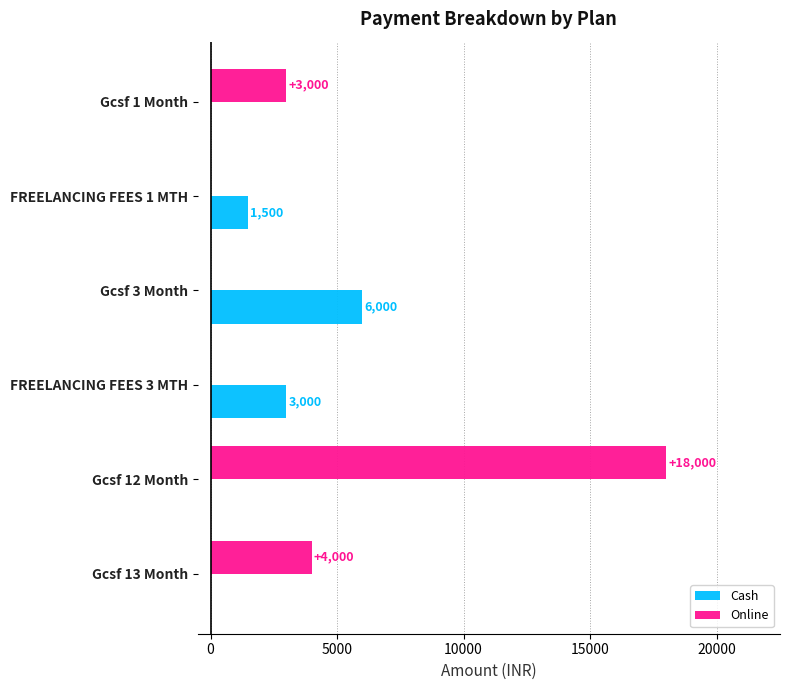

At which label is Online closest to 9000?

Gcsf 13 Month